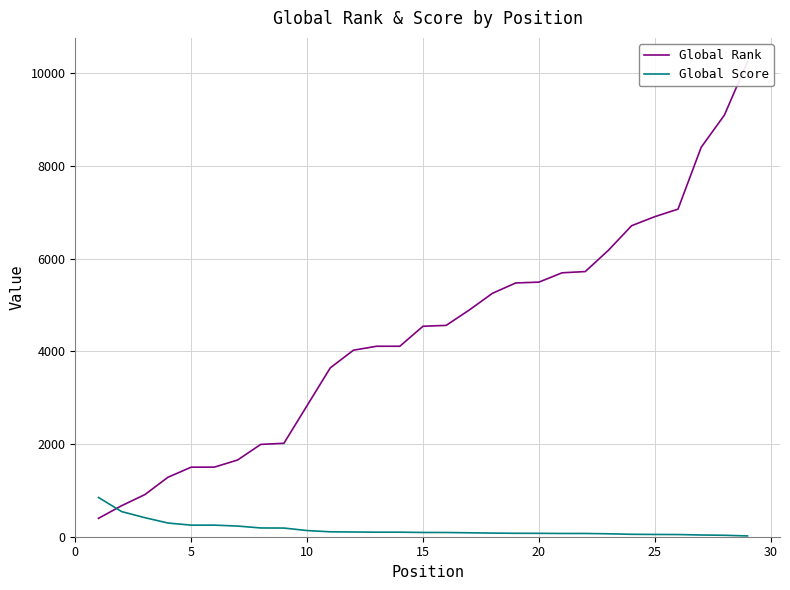

What is the highest value of the Global Score series?

847